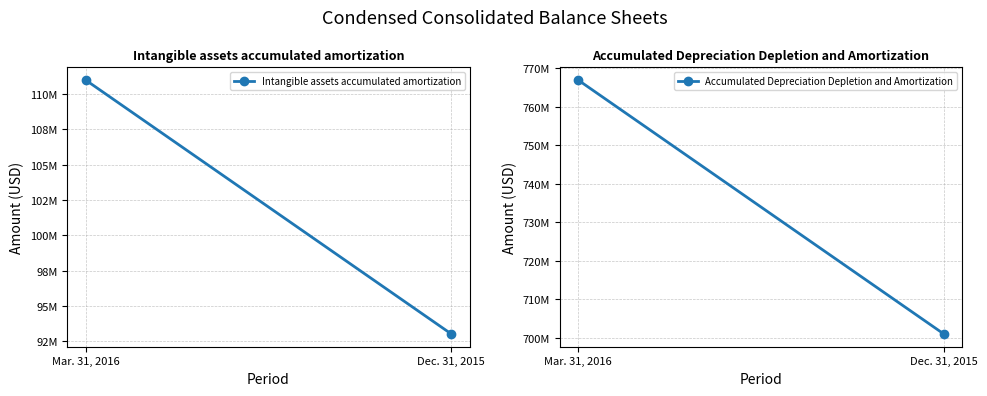

Reading left to right, extract all data points from this chart.

Intangible assets accumulated amortization: 111000000	93000000
Accumulated Depreciation Depletion and Amortization: 767000000	701000000